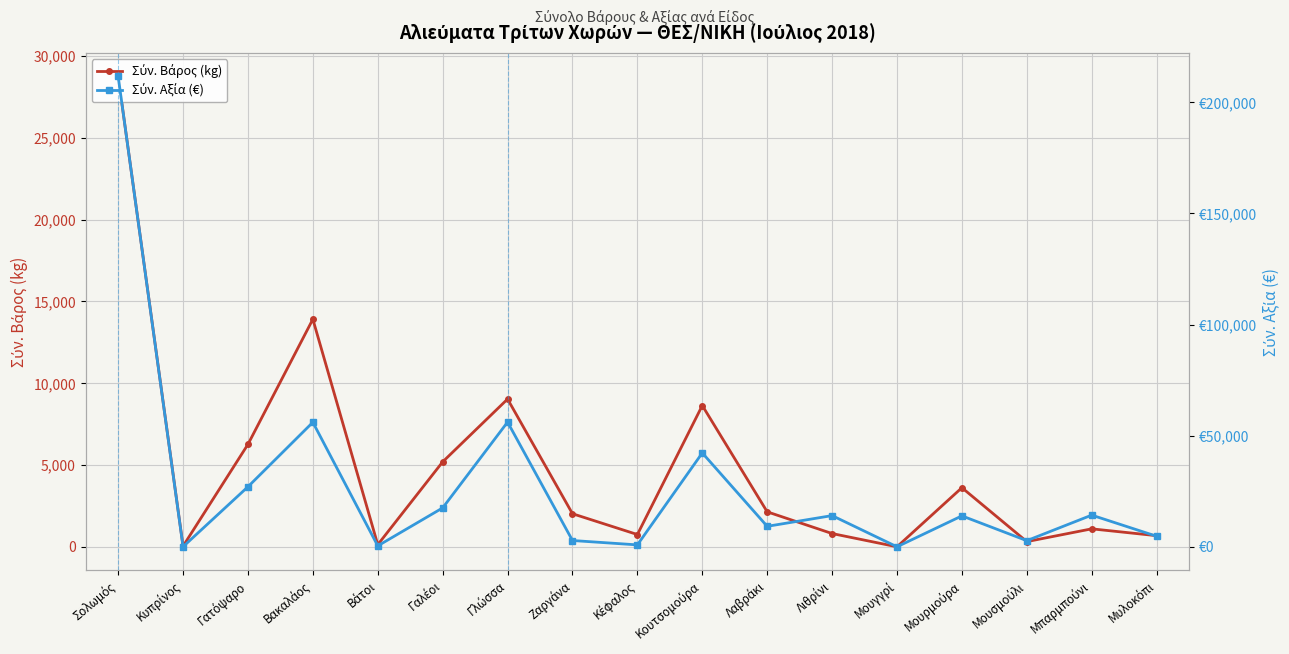

How many data points in Σύν. Βάρος (kg) are above 2031?

8